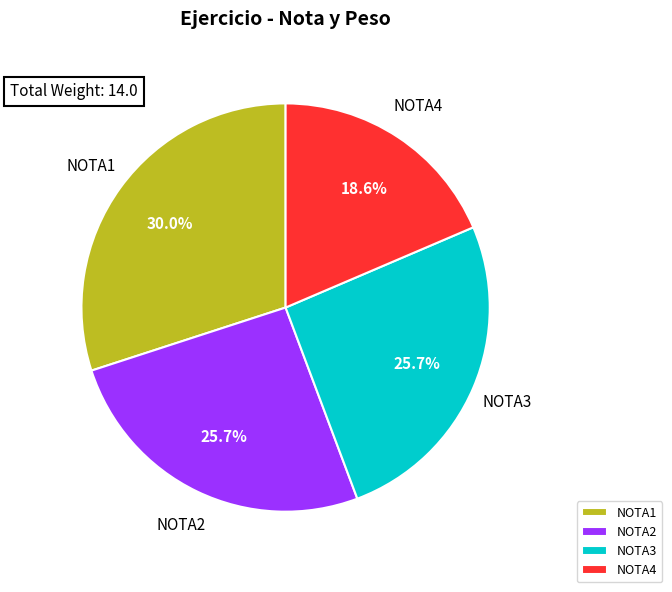

Do NOTA2 and NOTA4 together represent more than half of the pie?

No